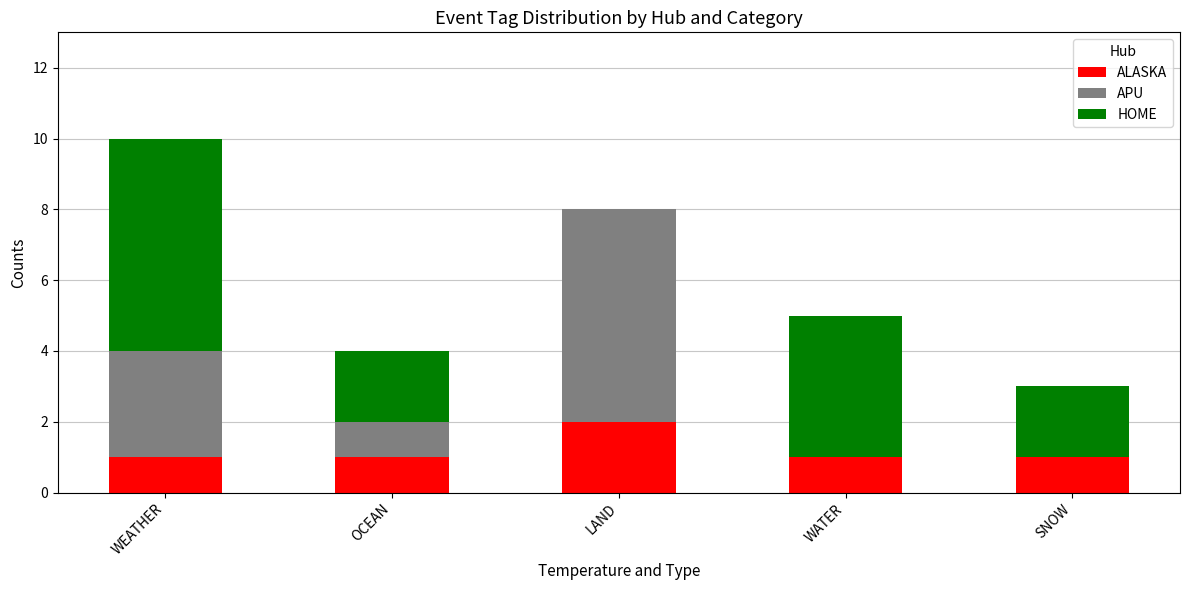

What is the total value across all series at OCEAN?

4